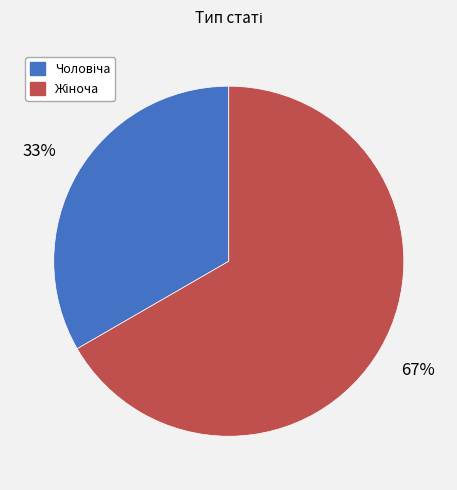

Does any single category account for the majority?

Yes